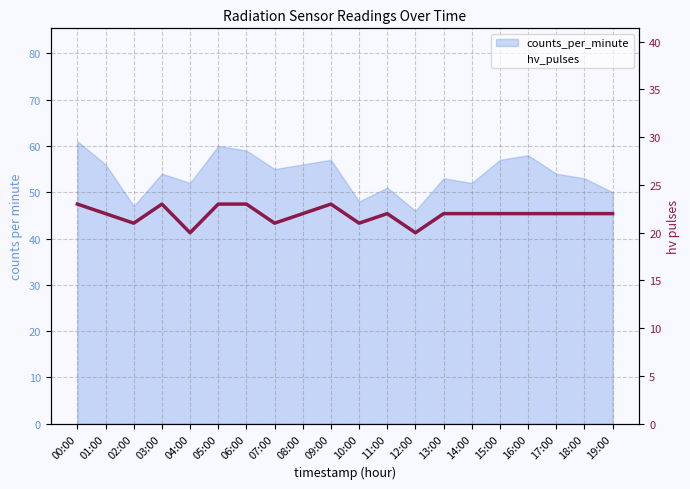

How many data points are above 22?

5